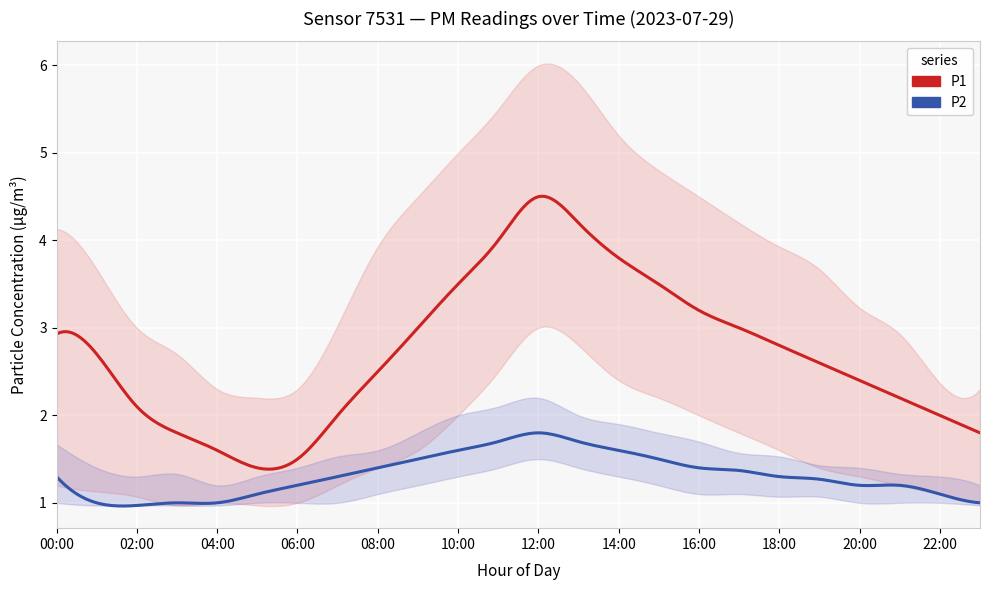

Which series has the widest spread of values?

P1